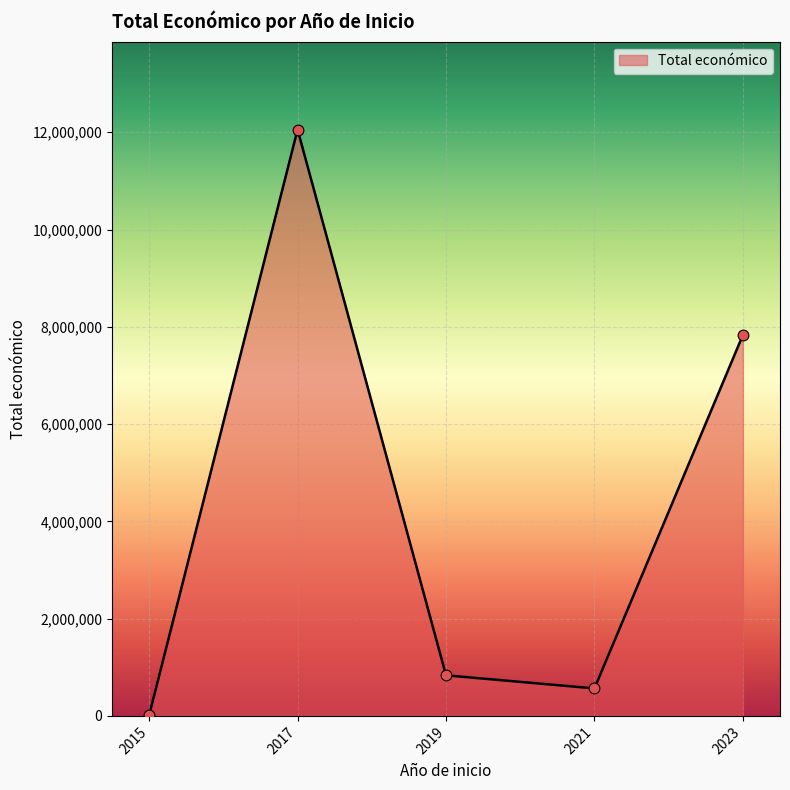

What is the change in value from 2019 to 2023?

+6998046